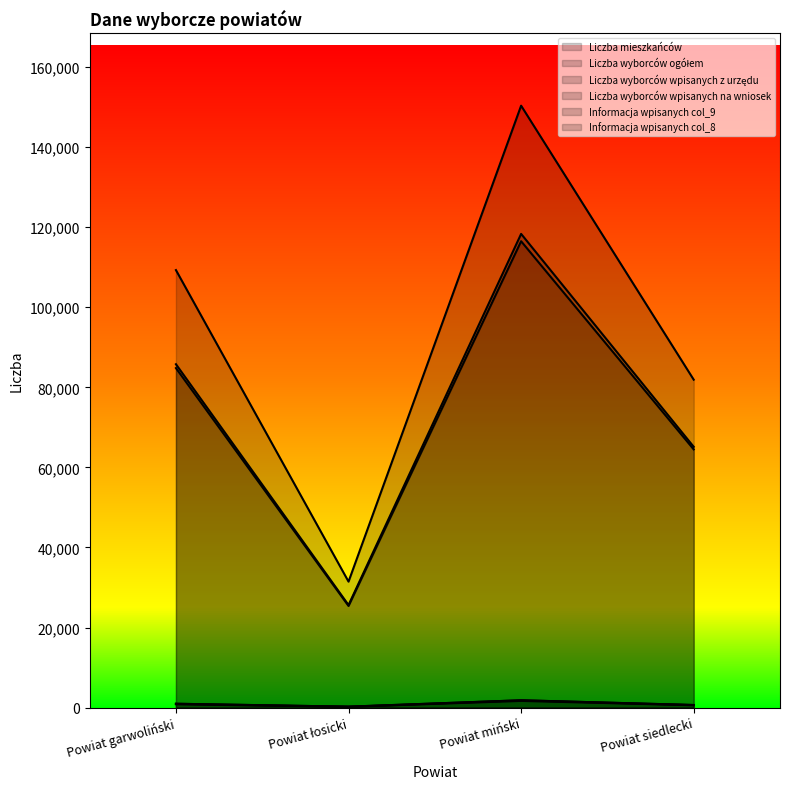

How many lines are shown in the chart?

6